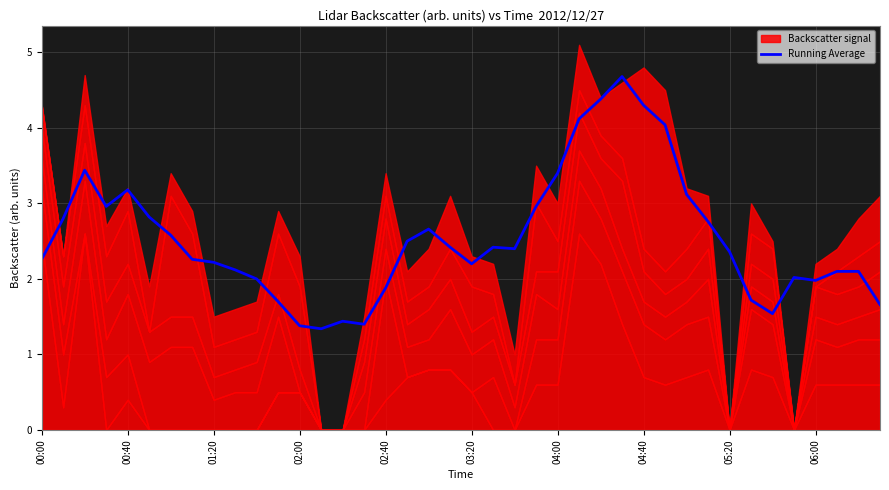

Read the value at 04:40.

4.3